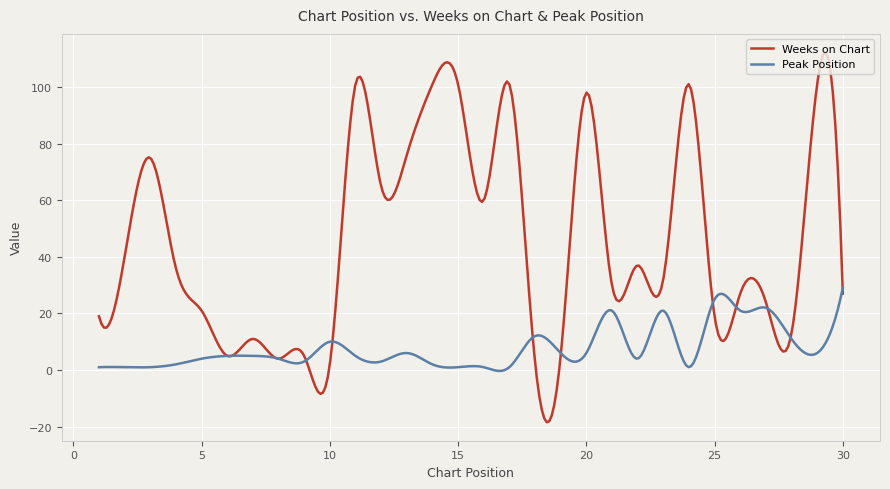

Which series ends up on top after the final intersection of Peak Position and Weeks on Chart?

Peak Position